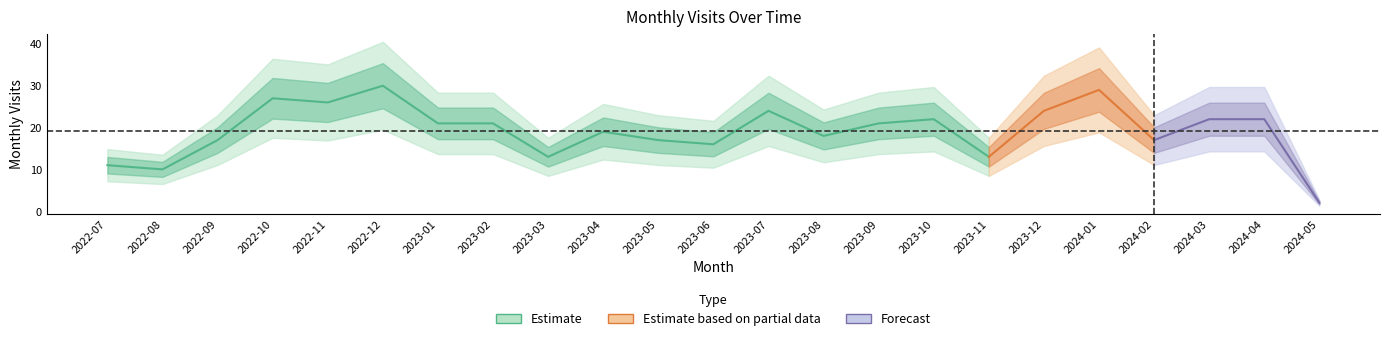

What is the label of the 14th point from the right?

2023-04